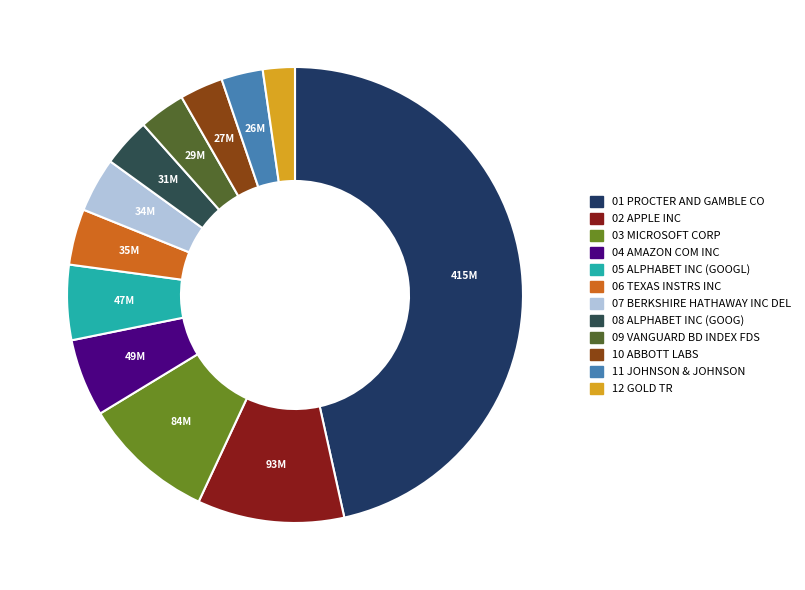

Is there any slice that represents more than half of the pie?

No